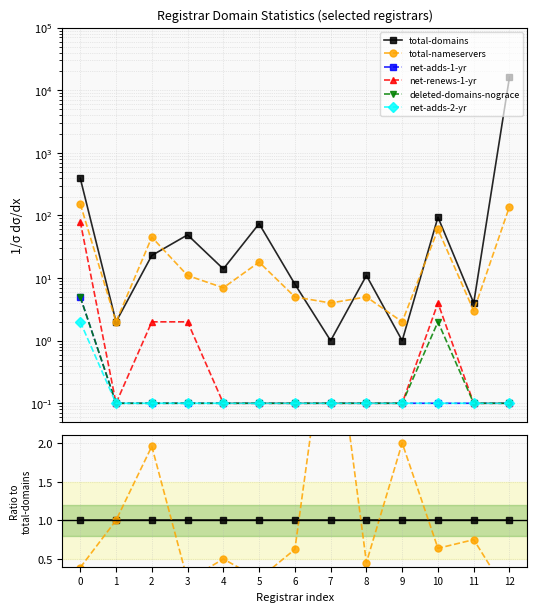

True or false: deleted-domains-nograce and total-nameservers cross at least once.

False